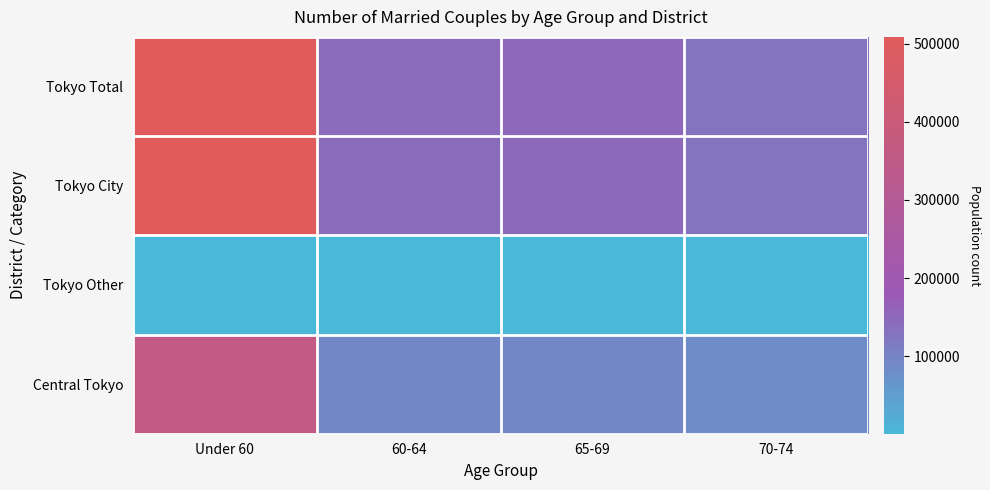

At how many categories does at least one series exceed 443196?

1